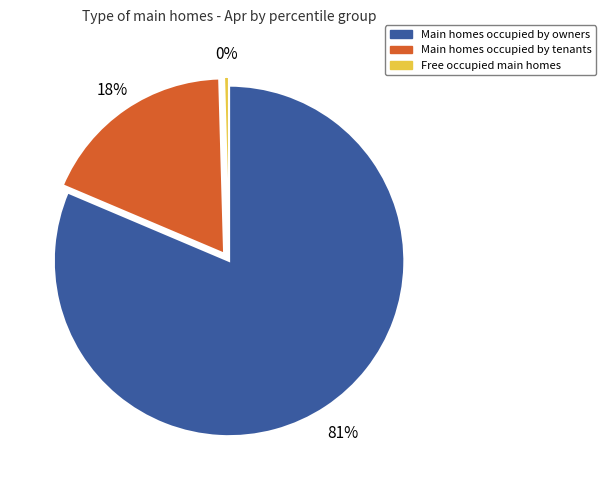

To the nearest percent, what is the average slice percentage?

33%